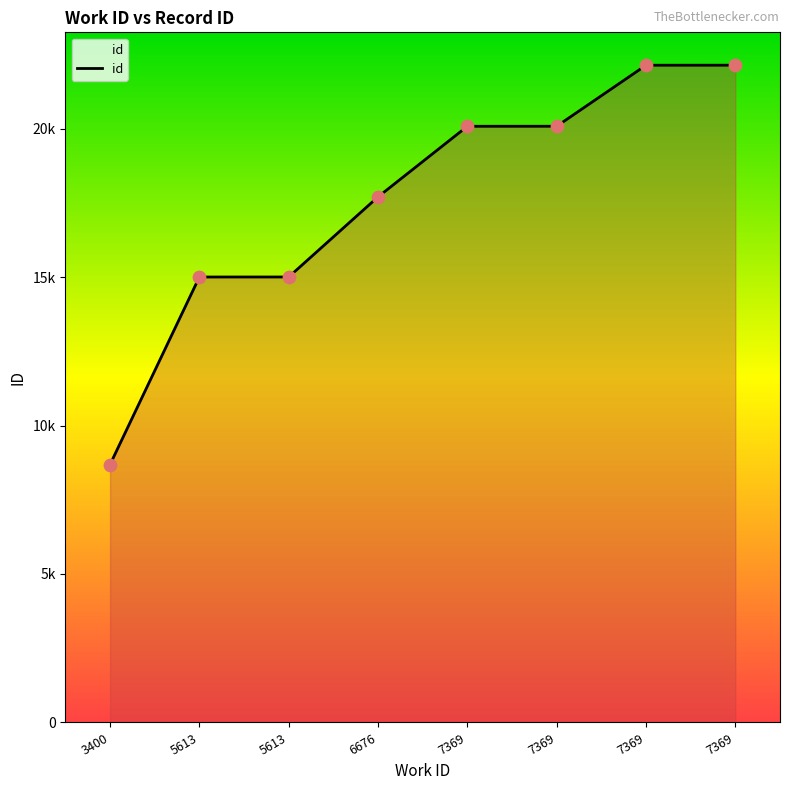

Which has a higher value, 7369 or 3400?

7369